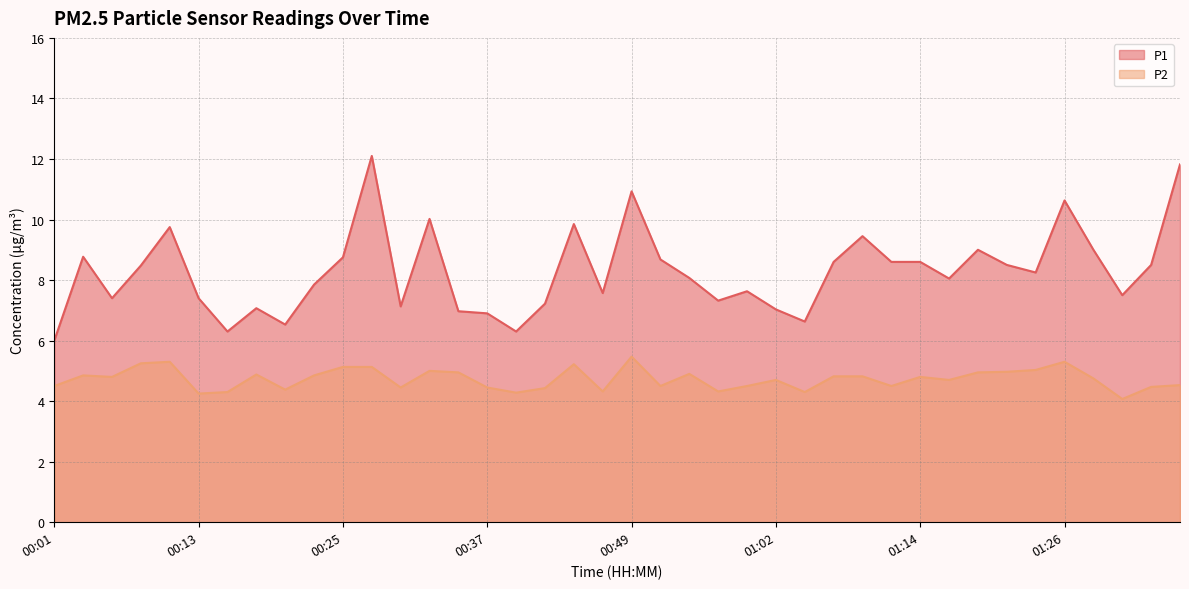

At how many categories does at least one series exceed 8?

22